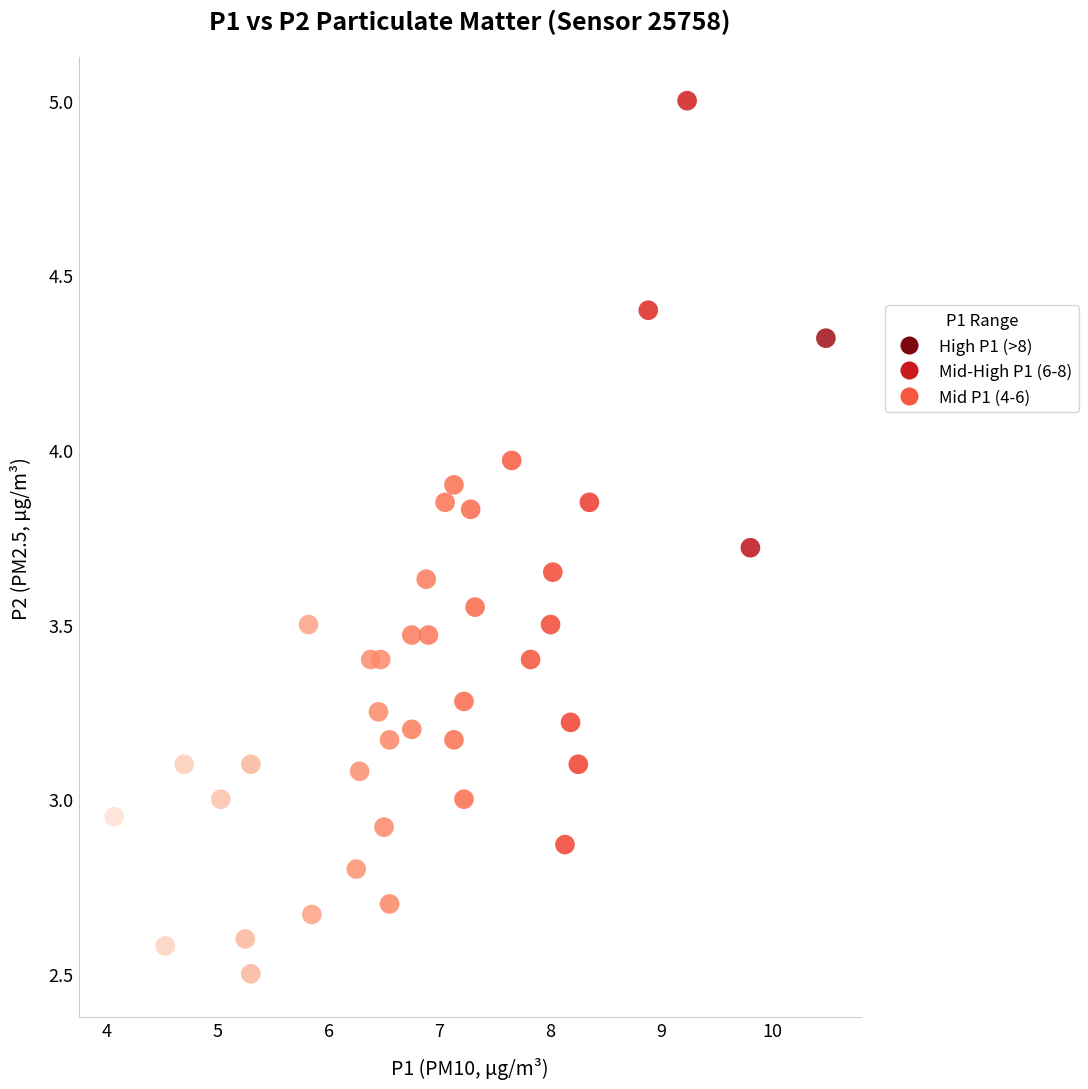

What is the range of Y values (max minus min)?

2.5